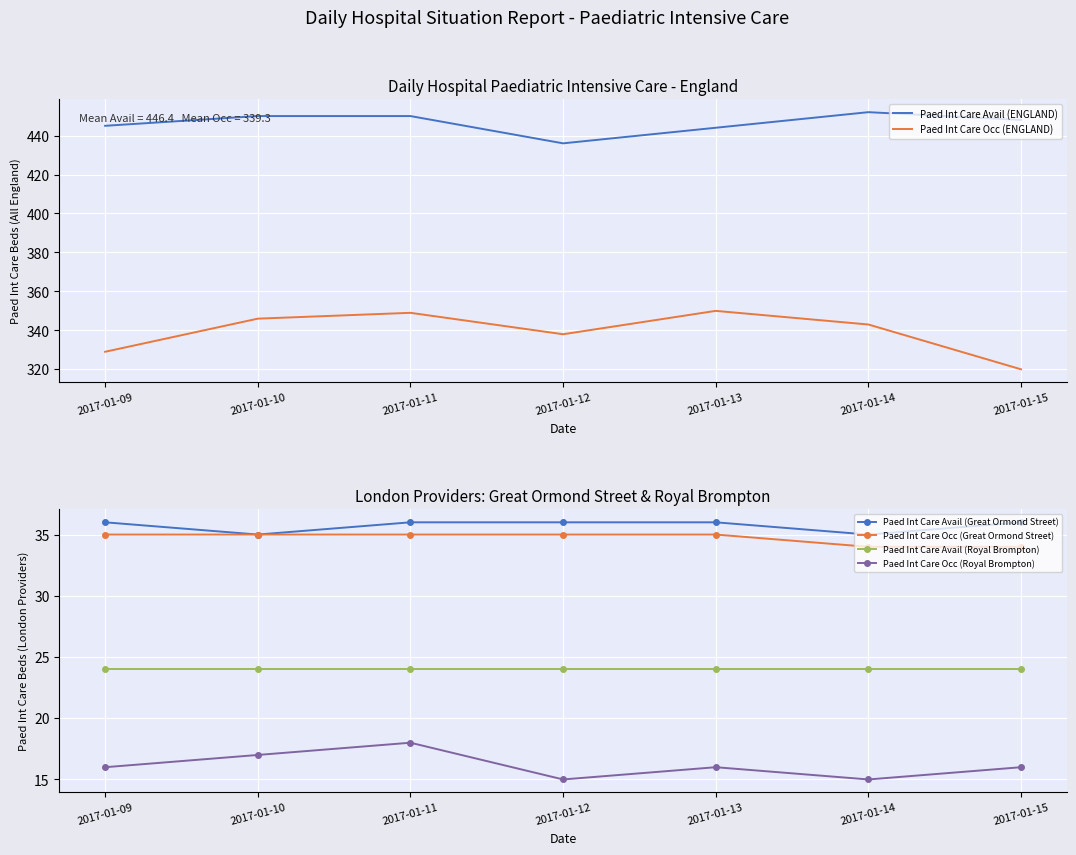

What is the sum of all Paed Int Care Occ (Great Ormond Street) values?

243